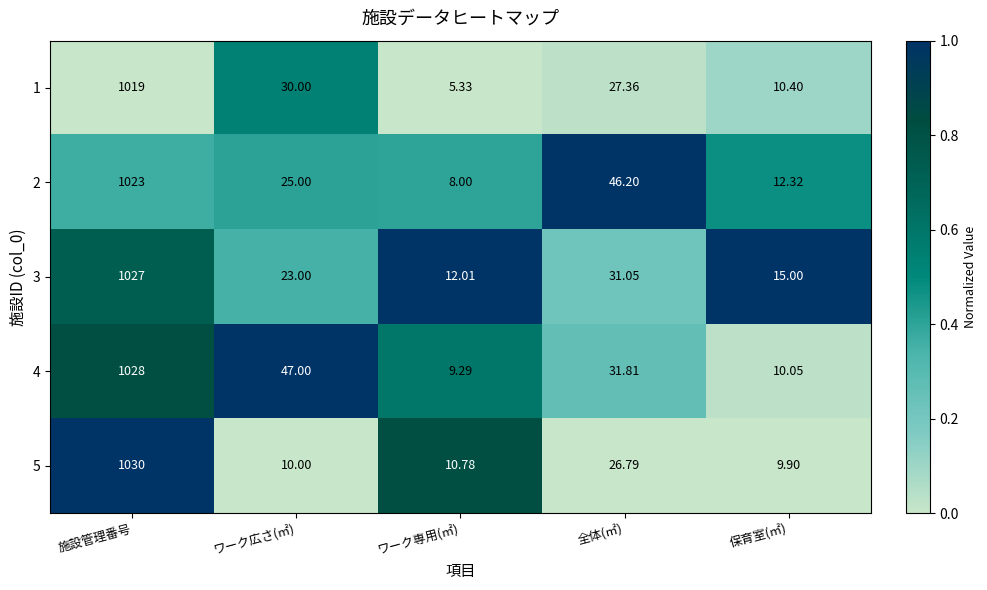

Which label corresponds to the smallest value in the chart?

ワーク専用(㎡)